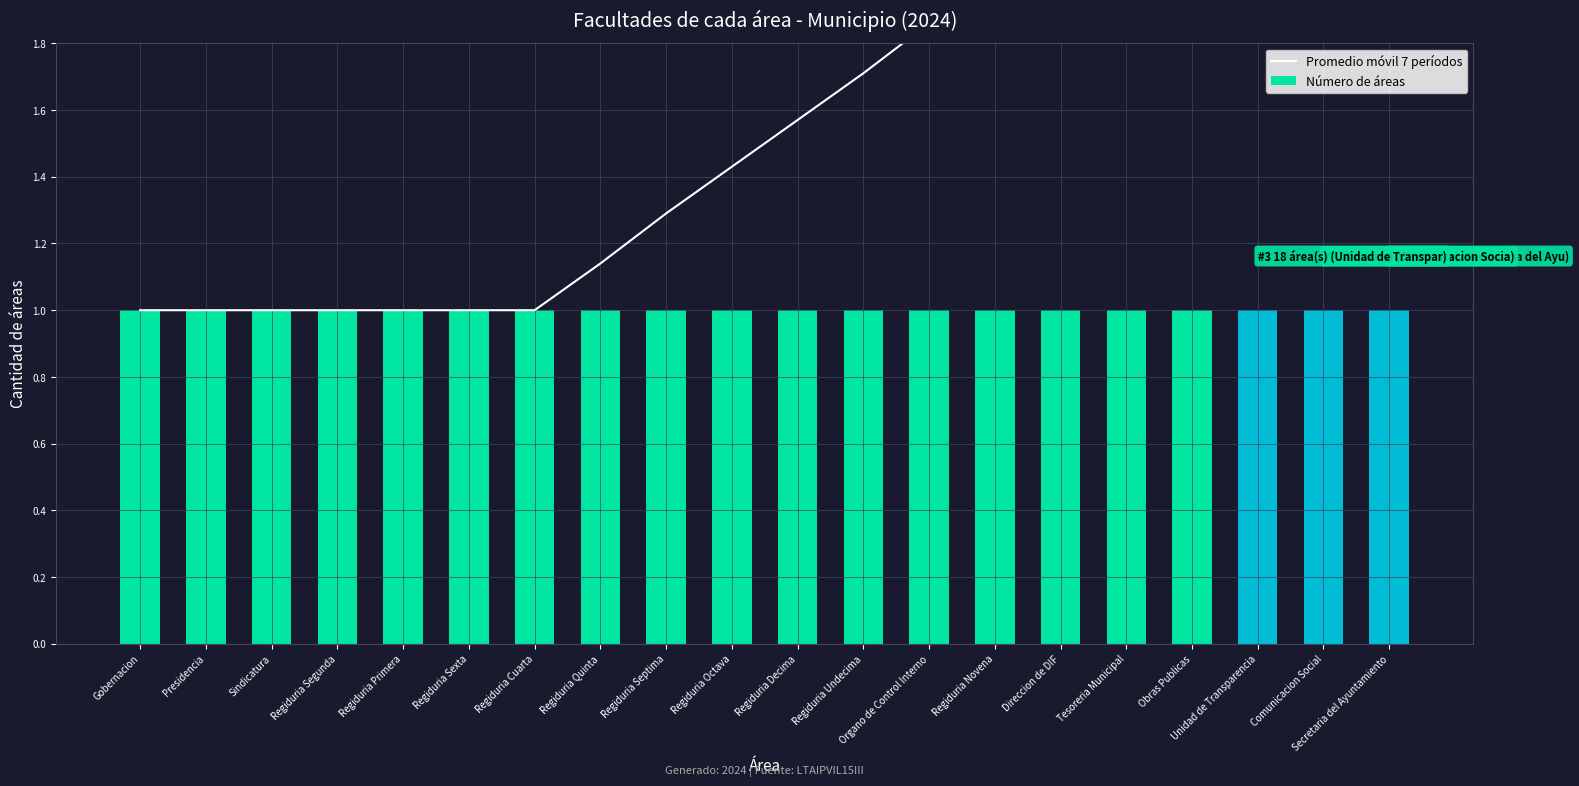

Reading left to right, extract all data points from this chart.

Promedio móvil 7 períodos: Gobernacion=1.0	Presidencia=1.0	Sindicatura=1.0	Regiduria Segunda=1.0	Regiduria Primera=1.0	Regiduria Sexta=1.0	Regiduria Cuarta=1.0	Regiduria Quinta=1.1	Regiduria Septima=1.3	Regiduria Octava=1.4	Regiduria Decima=1.6	Regiduria Undecima=1.7	Organo de Control Interno=1.9	Regiduria Novena=2.0	Direccion de DIF=2.1	Tesoreria Municipal=2.3	Obras Publicas=2.4	Unidad de Transparencia=2.6	Comunicacion Social=2.7	Secretaria del Ayuntamiento=2.9
Número de áreas: Gobernacion=1.0	Presidencia=1.0	Sindicatura=1.0	Regiduria Segunda=1.0	Regiduria Primera=1.0	Regiduria Sexta=1.0	Regiduria Cuarta=1.0	Regiduria Quinta=1.0	Regiduria Septima=1.0	Regiduria Octava=1.0	Regiduria Decima=1.0	Regiduria Undecima=1.0	Organo de Control Interno=1.0	Regiduria Novena=1.0	Direccion de DIF=1.0	Tesoreria Municipal=1.0	Obras Publicas=1.0	Unidad de Transparencia=1.0	Comunicacion Social=1.0	Secretaria del Ayuntamiento=1.0